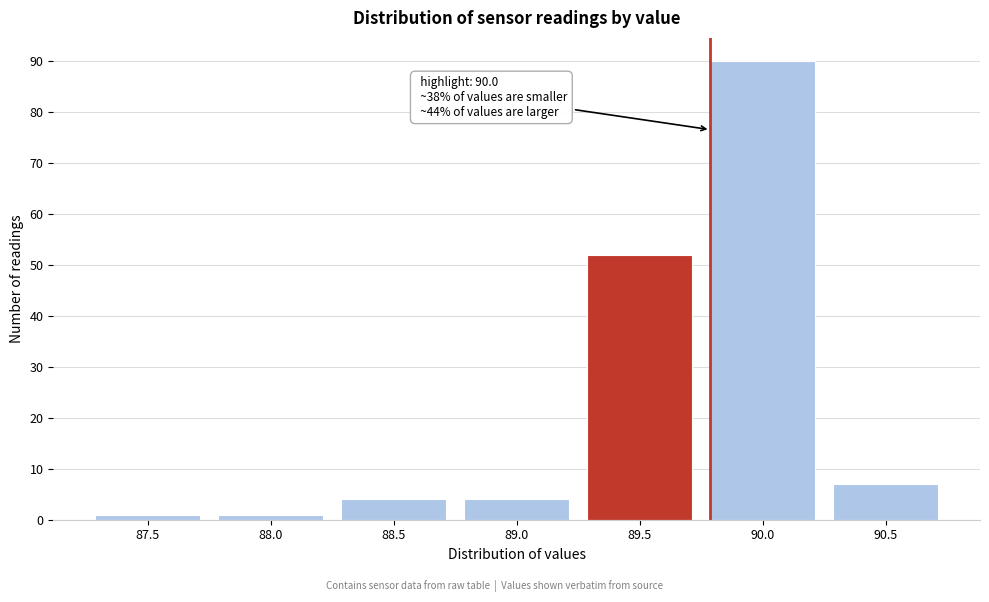

Reading left to right, list all the values displayed in this chart.

87.5=1	88.0=1	88.5=4	89.0=4	89.5=52	90.0=90	90.5=7